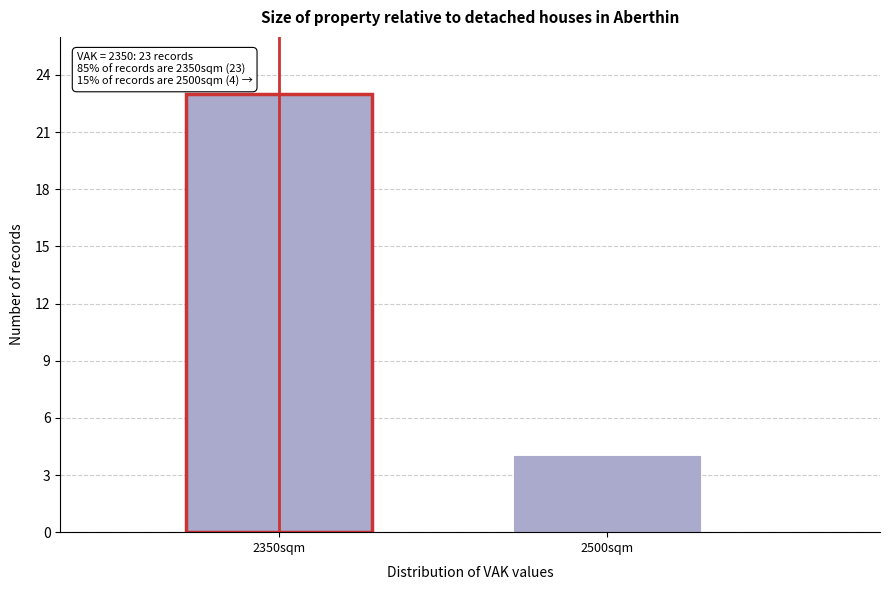

Reading left to right, what are all the values shown in this chart?

23	4